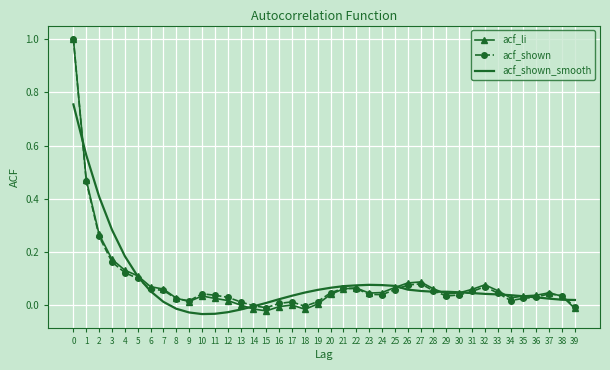

Which series has the largest range (max minus min)?

acf_li